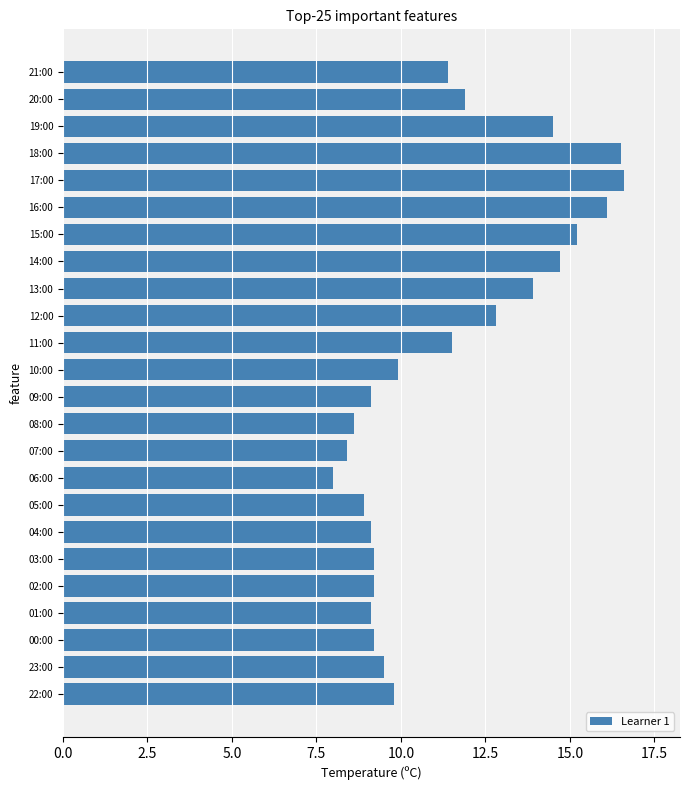

What is the label of the 20th bar from the bottom?

17:00